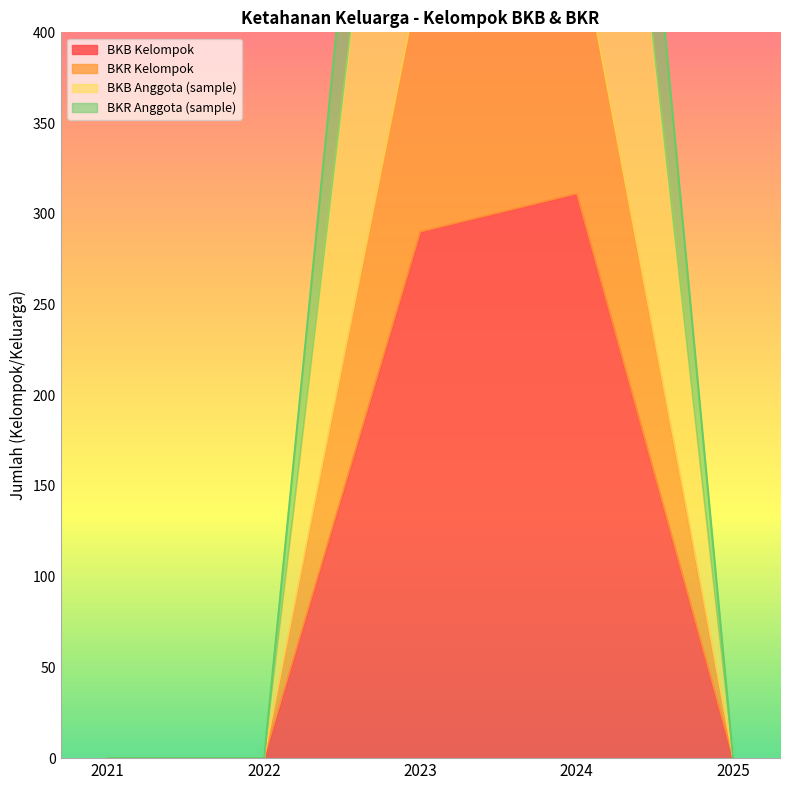

At 2024, list the series in order from smallest to largest.

BKB Kelompok, BKR Kelompok, BKB Anggota (sample), BKR Anggota (sample)